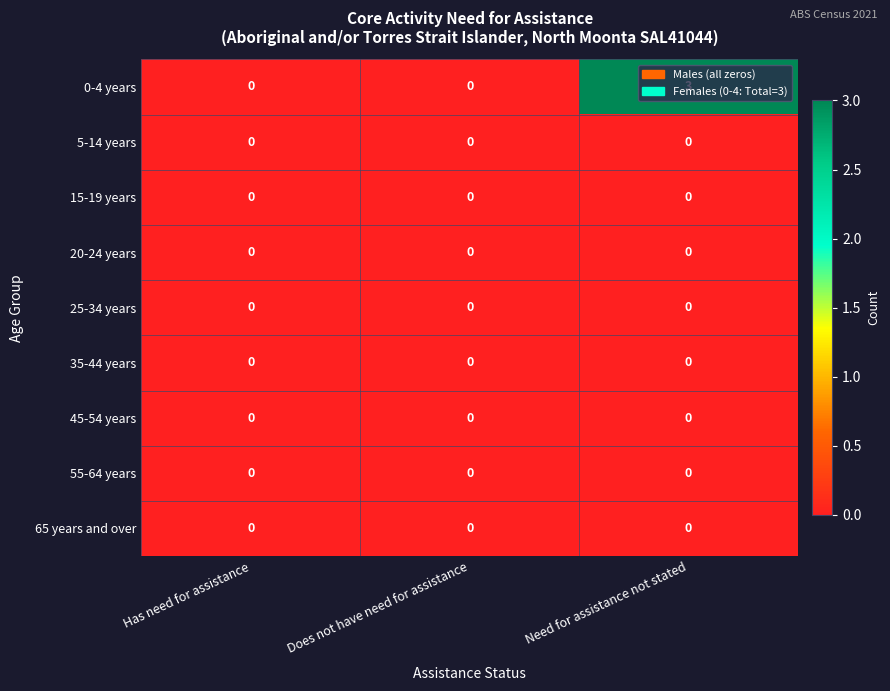

What is the spread (max minus min) of values at Need for assistance not stated?

3